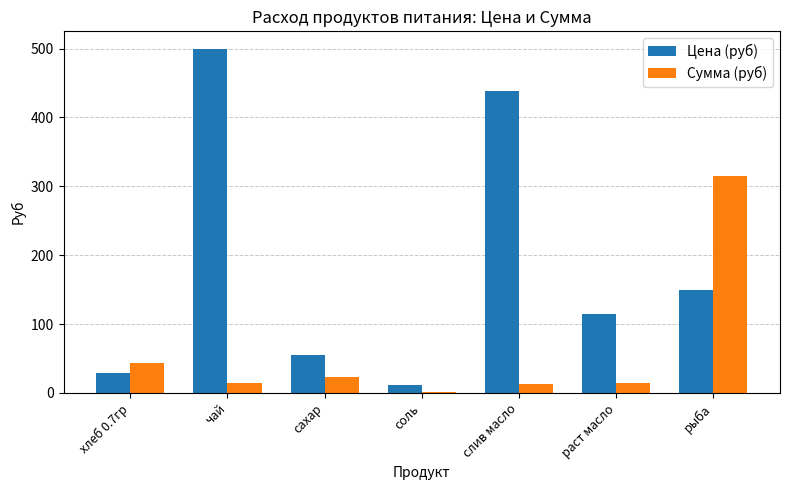

How many series are shown in this chart?

2